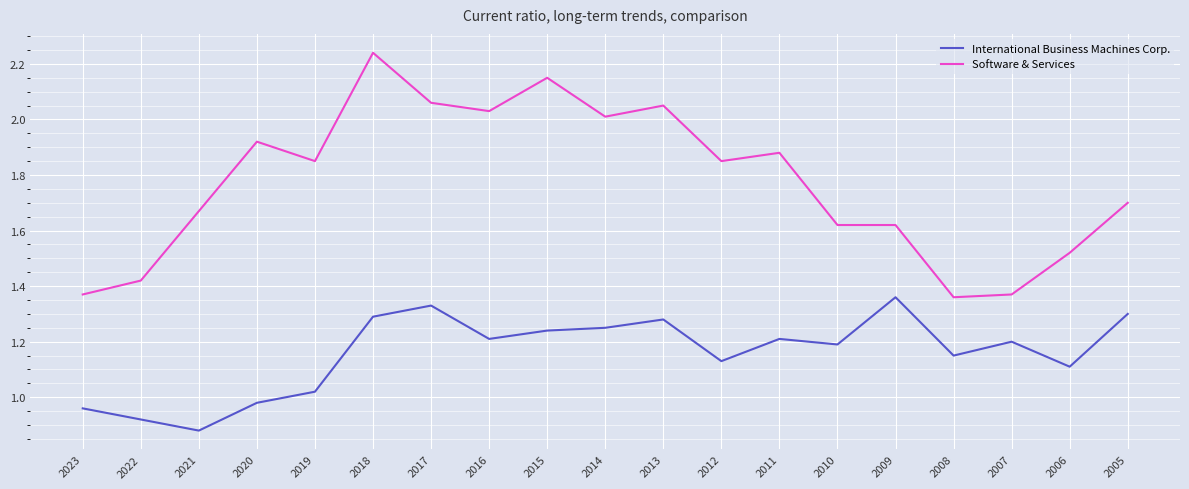

True or false: Software & Services has a value of 3.4 at 2020.

False